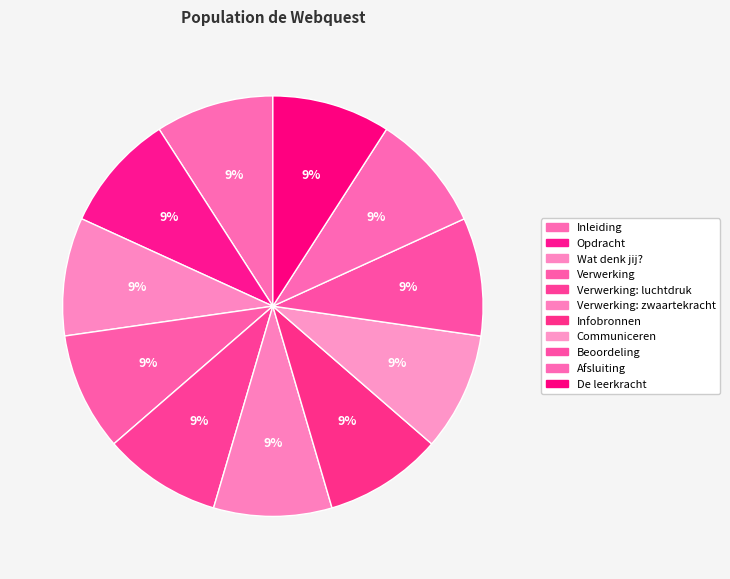

Which slice is the largest?

Communiceren